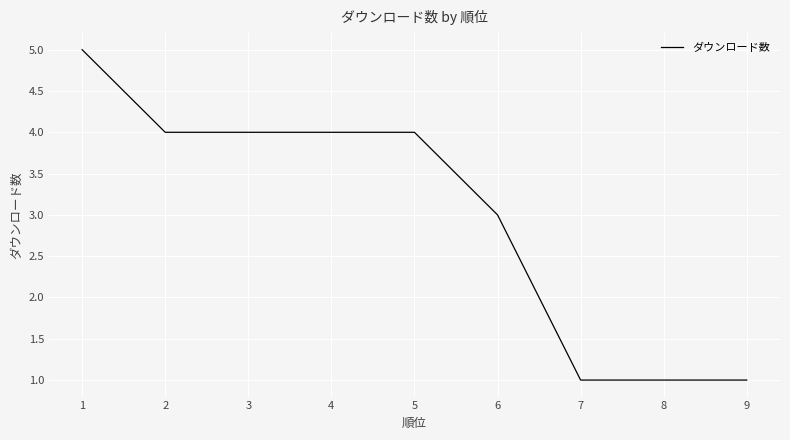

Reading right to left, what are all the values shown in this chart?

9=1	8=1	7=1	6=3	5=4	4=4	3=4	2=4	1=5